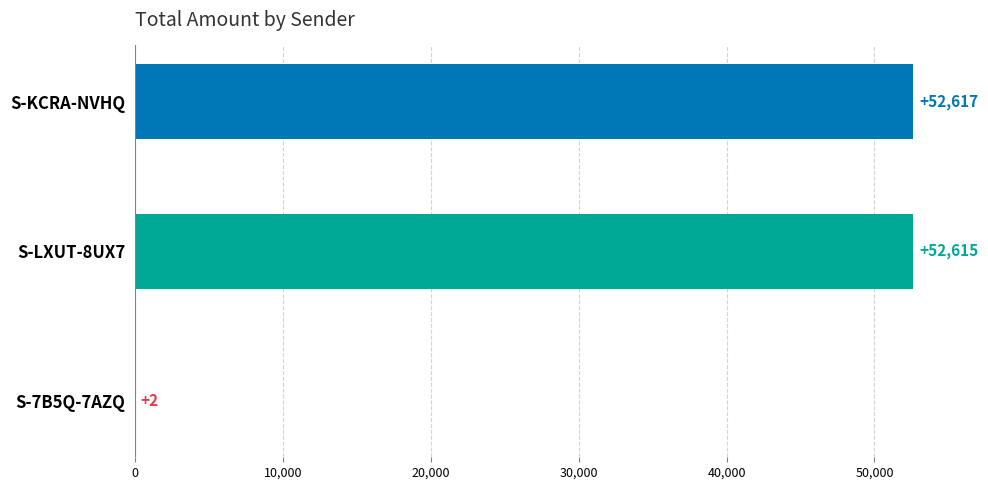

What is the change in value from S-7B5Q-7AZQ to S-LXUT-8UX7?

+52613